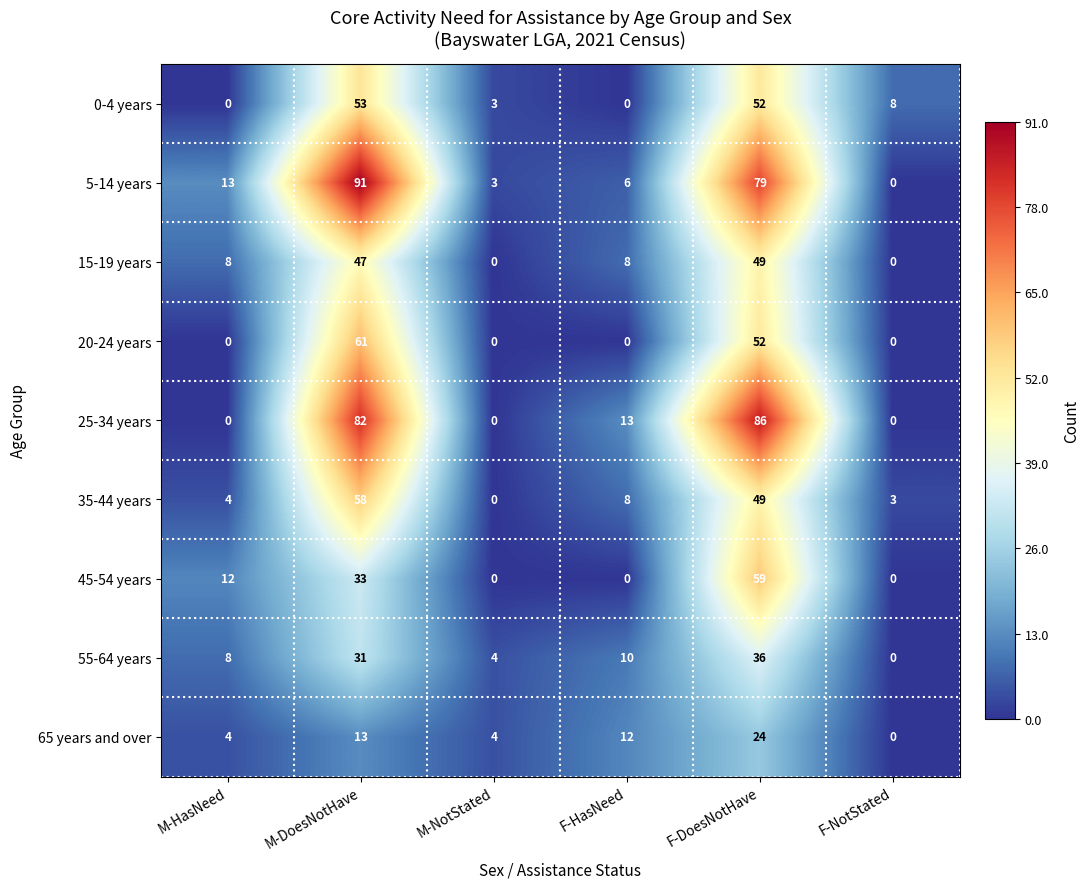

What is the spread (max minus min) of values at F-NotStated?

8